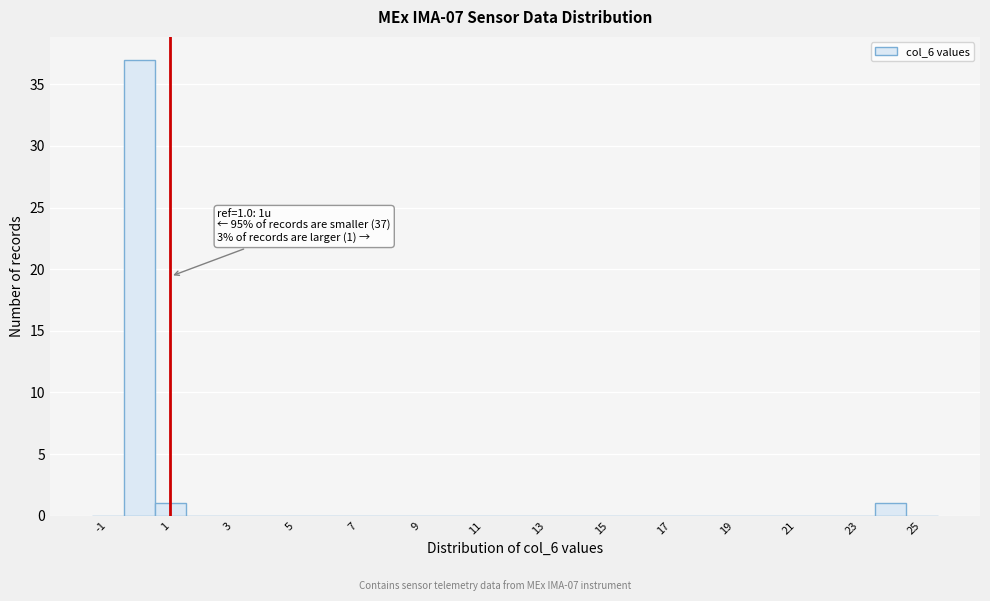

Which range on the x-axis has the tallest bar?

-0.5 to 0.5